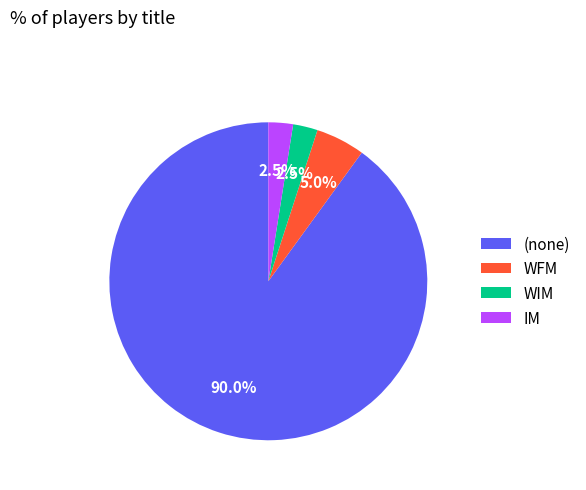

Which slice is the largest?

(none)